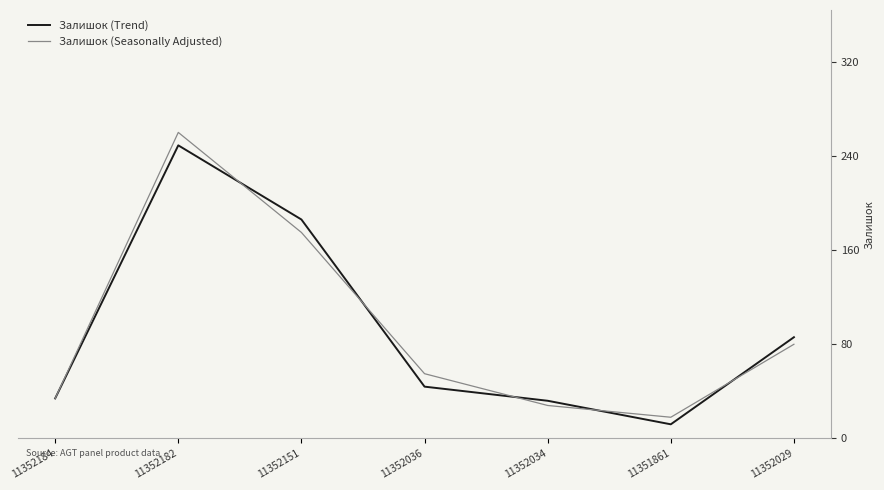

What is the difference between the highest and lowest values at 11352029?

6